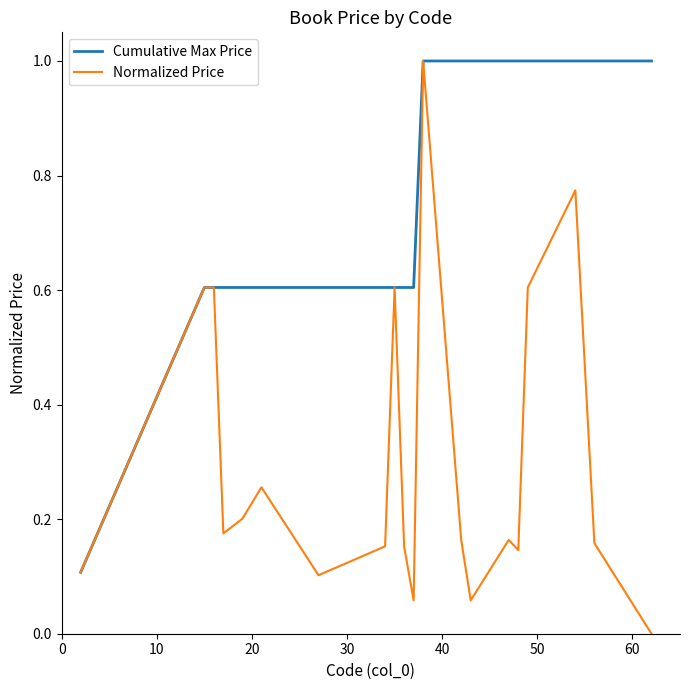

Which series has the largest range (max minus min)?

Normalized Price